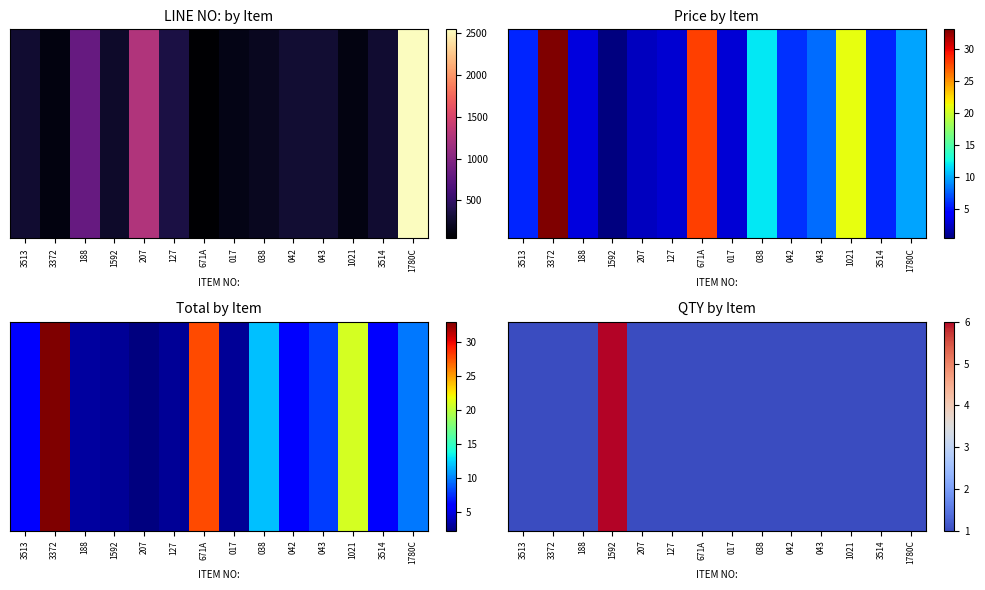

The value at 038 is 1. True or false?

True